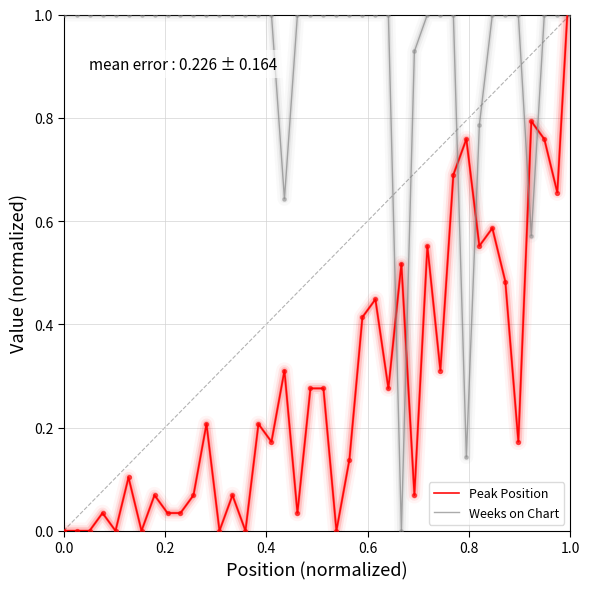

Which series contains the lowest Y value?

Peak Position